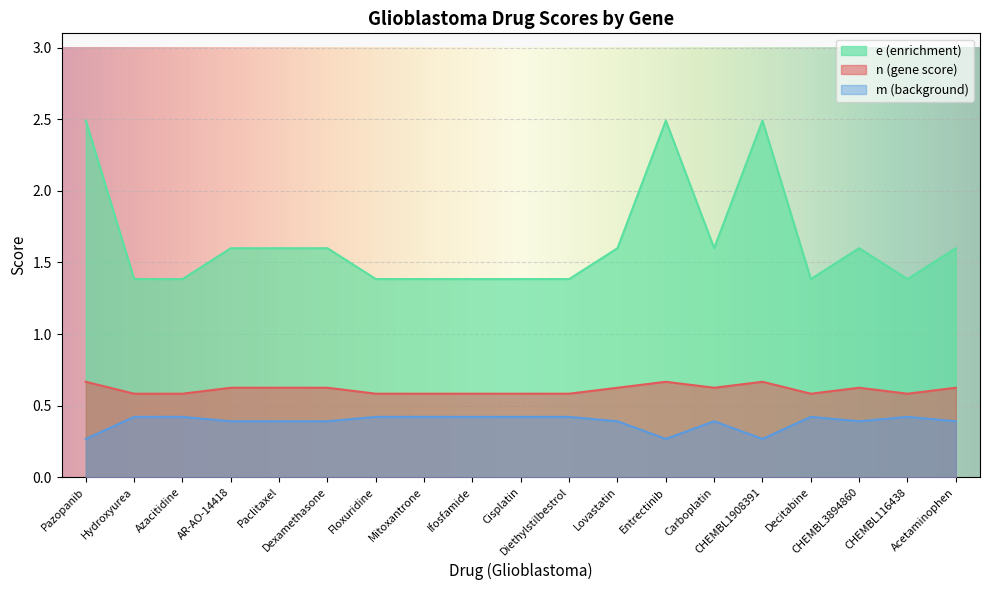

Reading left to right, what are all the values shown in this chart?

n (gene score): Pazopanib=0.7	Hydroxyurea=0.6	Azacitidine=0.6	AR-AO-14418=0.6	Paclitaxel=0.6	Dexamethasone=0.6	Floxuridine=0.6	Mitoxantrone=0.6	Ifosfamide=0.6	Cisplatin=0.6	Diethylstilbestrol=0.6	Lovastatin=0.6	Entrectinib=0.7	Carboplatin=0.6	CHEMBL1908391=0.7	Decitabine=0.6	CHEMBL3894860=0.6	CHEMBL116438=0.6	Acetaminophen=0.6
m (background): Pazopanib=0.3	Hydroxyurea=0.4	Azacitidine=0.4	AR-AO-14418=0.4	Paclitaxel=0.4	Dexamethasone=0.4	Floxuridine=0.4	Mitoxantrone=0.4	Ifosfamide=0.4	Cisplatin=0.4	Diethylstilbestrol=0.4	Lovastatin=0.4	Entrectinib=0.3	Carboplatin=0.4	CHEMBL1908391=0.3	Decitabine=0.4	CHEMBL3894860=0.4	CHEMBL116438=0.4	Acetaminophen=0.4
e (enrichment): Pazopanib=2.5	Hydroxyurea=1.4	Azacitidine=1.4	AR-AO-14418=1.6	Paclitaxel=1.6	Dexamethasone=1.6	Floxuridine=1.4	Mitoxantrone=1.4	Ifosfamide=1.4	Cisplatin=1.4	Diethylstilbestrol=1.4	Lovastatin=1.6	Entrectinib=2.5	Carboplatin=1.6	CHEMBL1908391=2.5	Decitabine=1.4	CHEMBL3894860=1.6	CHEMBL116438=1.4	Acetaminophen=1.6